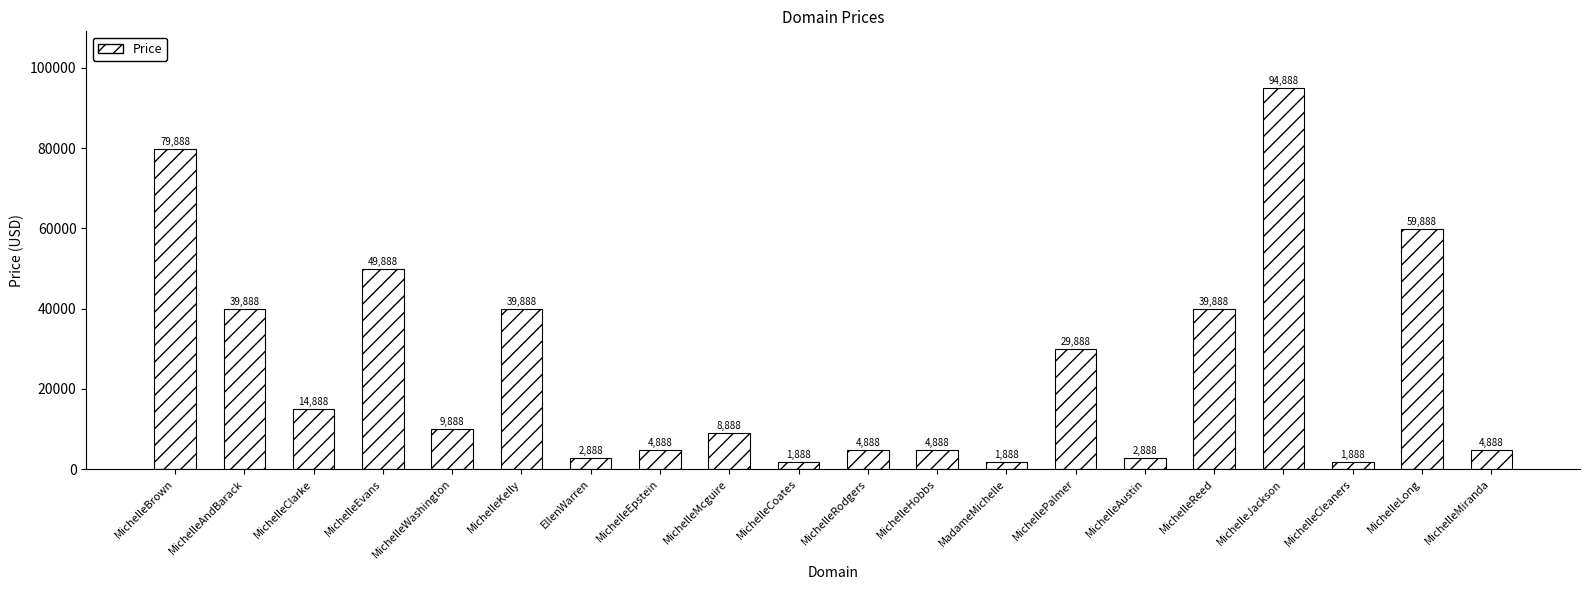

Does the chart contain stacked bars?

No